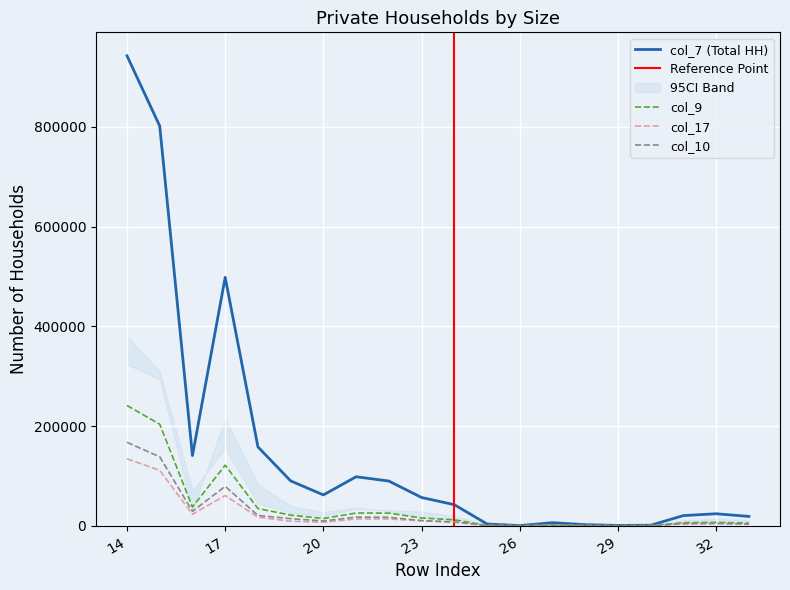

What is the sum of the col_9 values at 22 and 24?

24637